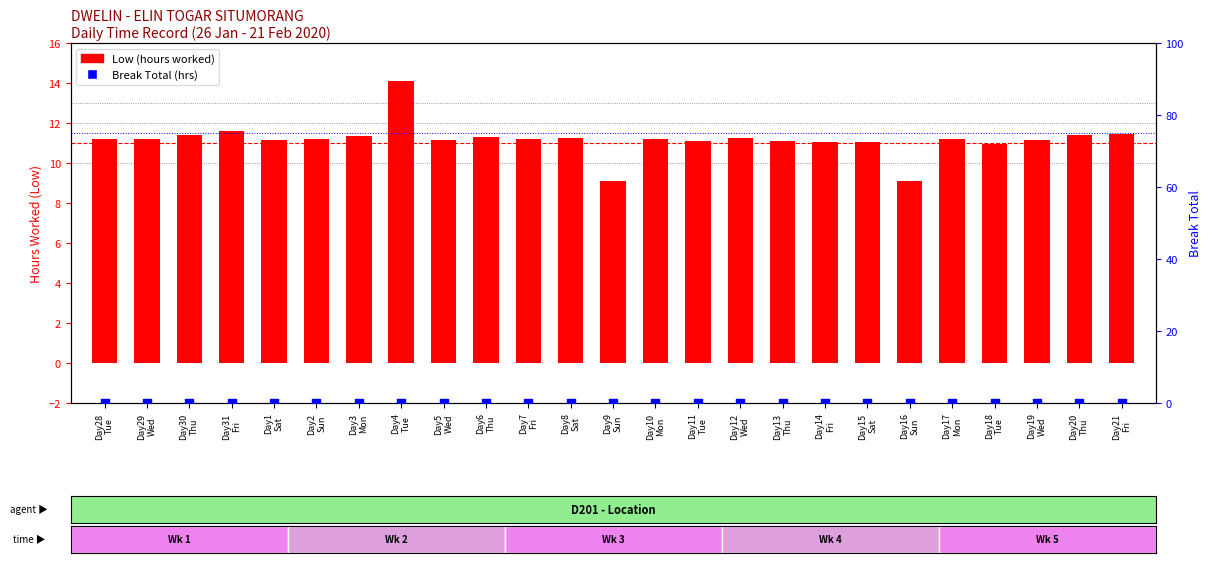

Which series has the largest total across all categories?

Low (hours)